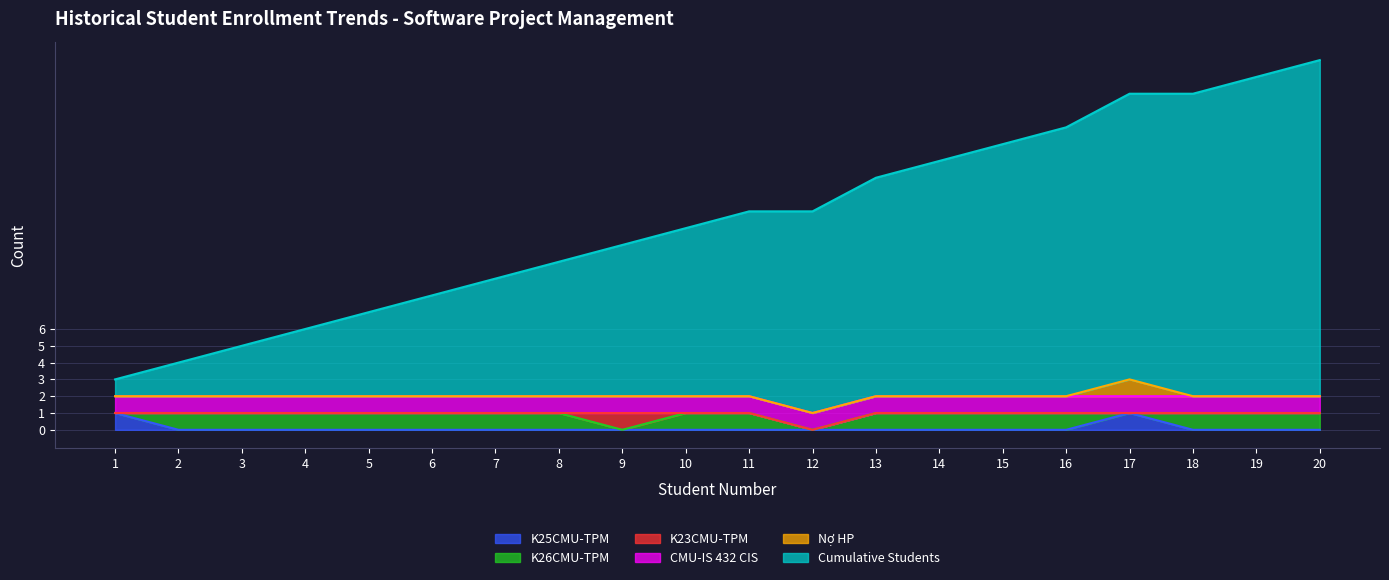

At which label does K23CMU-TPM reach its minimum?

1